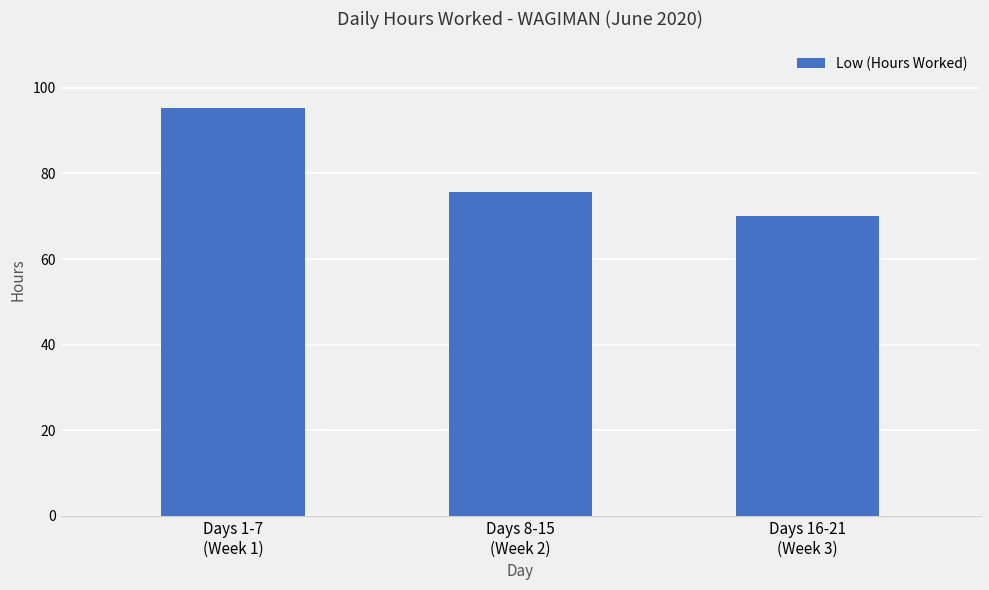

Are the bars horizontal?

No